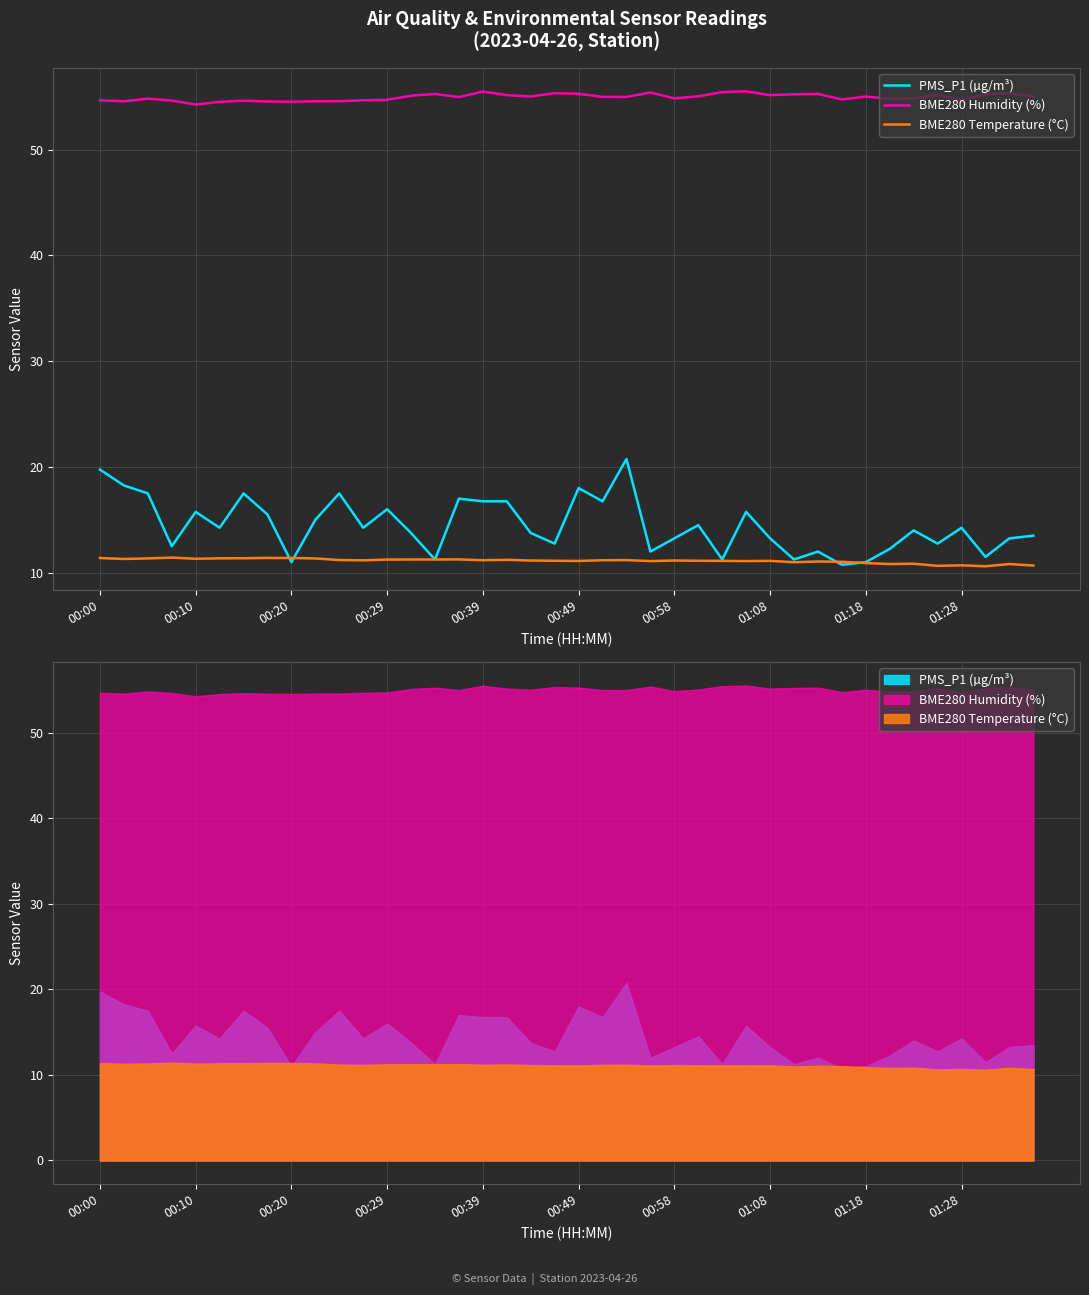

True or false: BME280 Temperature (°C) has a value of 16.6 at 19.

False